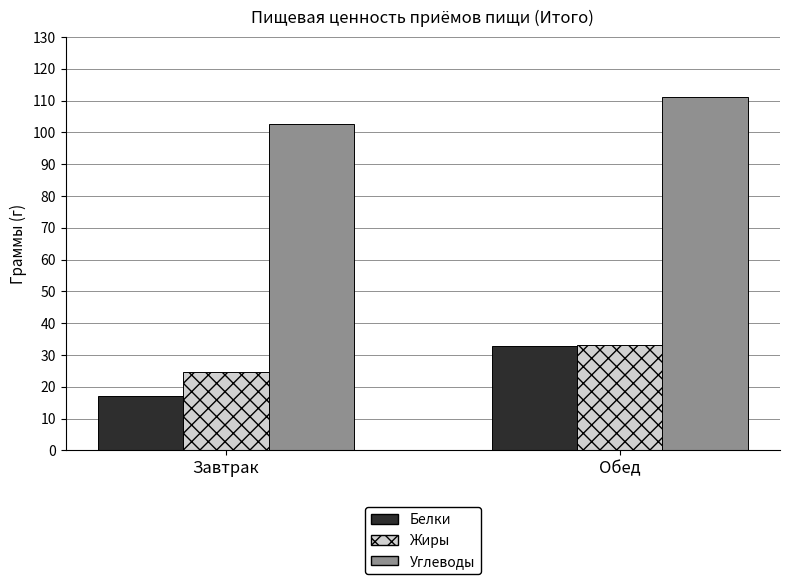

Is it true that Белки equals 17.1 at Завтрак?

True